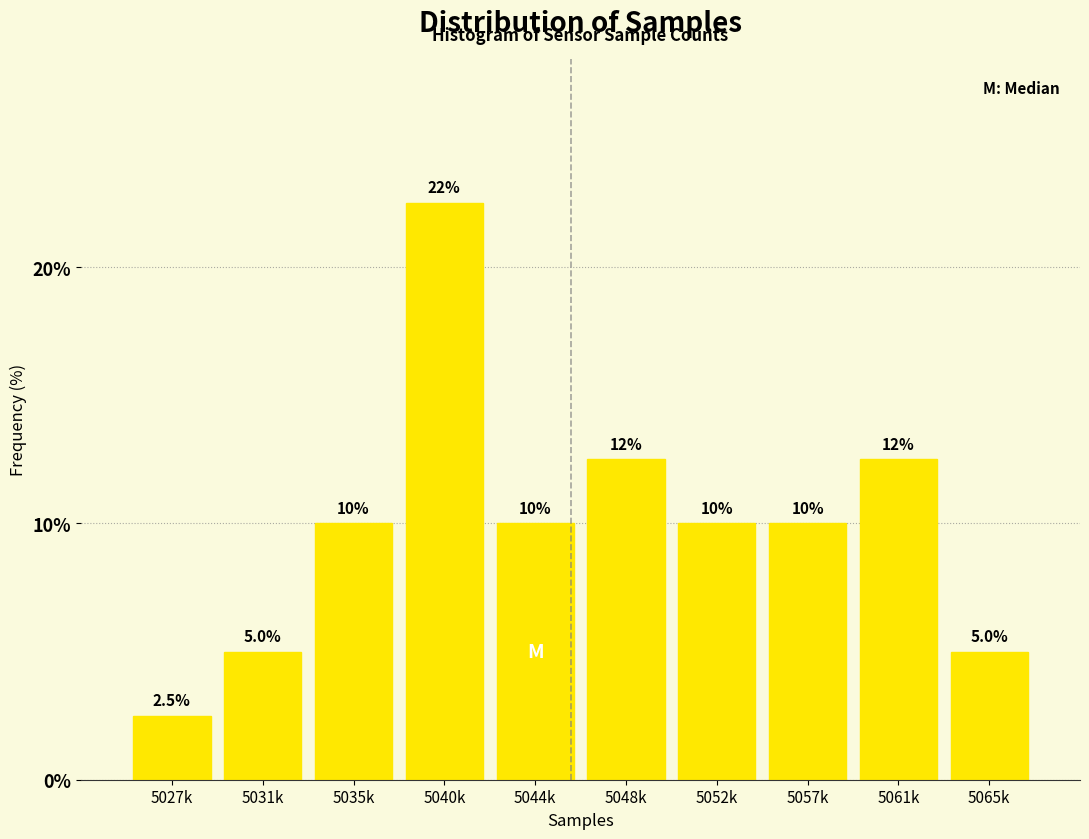

Reading left to right, extract all data points from this chart.

5027k=2.5	5031k=5.0	5035k=10.0	5040k=22.5	5044k=10.0	5048k=12.5	5052k=10.0	5057k=10.0	5061k=12.5	5065k=5.0